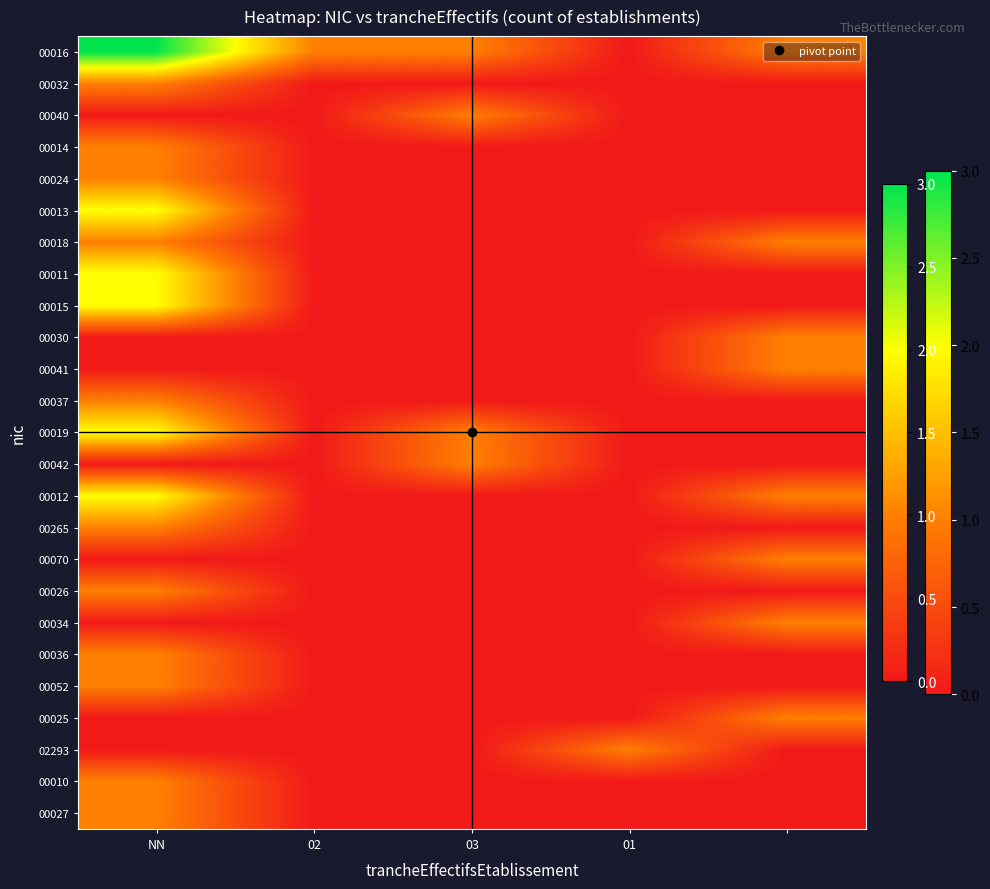

Reading left to right, list all the values displayed in this chart.

00016: 3	1	1	0	1
00032: 1	0	0	0	0
00040: 0	0	1	0	0
00014: 1	0	0	0	0
00024: 1	0	0	0	0
00013: 2	0	0	0	0
00018: 1	0	0	0	1
00011: 2	0	0	0	0
00015: 2	0	0	0	0
00030: 0	0	0	0	1
00041: 0	0	0	0	1
00037: 1	0	0	0	0
00019: 2	0	1	0	0
00042: 0	0	1	0	0
00012: 2	0	0	0	1
00265: 1	0	0	0	0
00070: 0	0	0	0	1
00026: 1	0	0	0	0
00034: 0	0	0	0	1
00036: 1	0	0	0	0
00052: 1	0	0	0	0
00025: 0	0	0	0	1
02293: 0	0	0	1	0
00010: 1	0	0	0	0
00027: 1	0	0	0	0